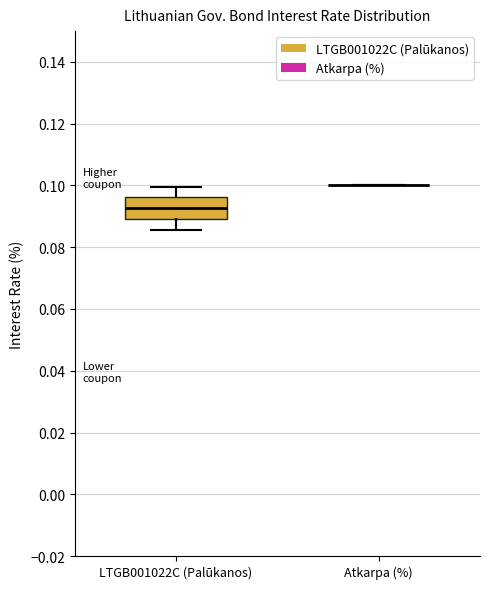

Where is the upper edge of the box for LTGB001022C (Palūkanos) on the y-axis? The values are not printed on the chart, so give them approximately, as read against the axis.

0.096